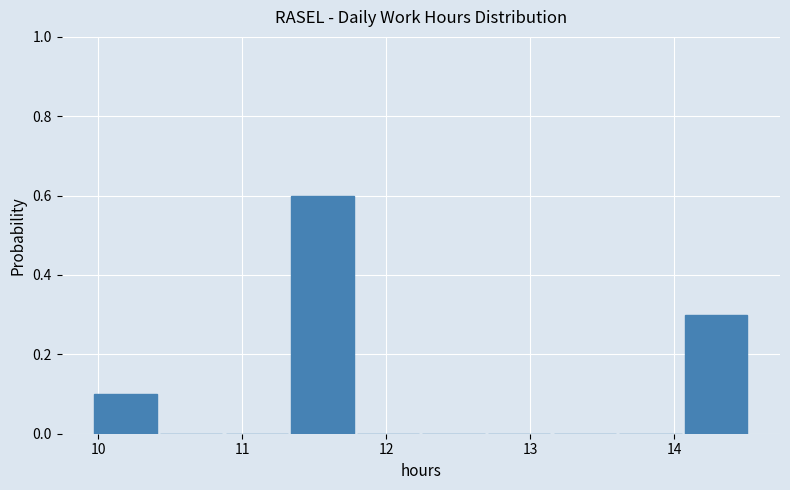

Which range on the x-axis has the tallest bar?

11.3 to 11.8